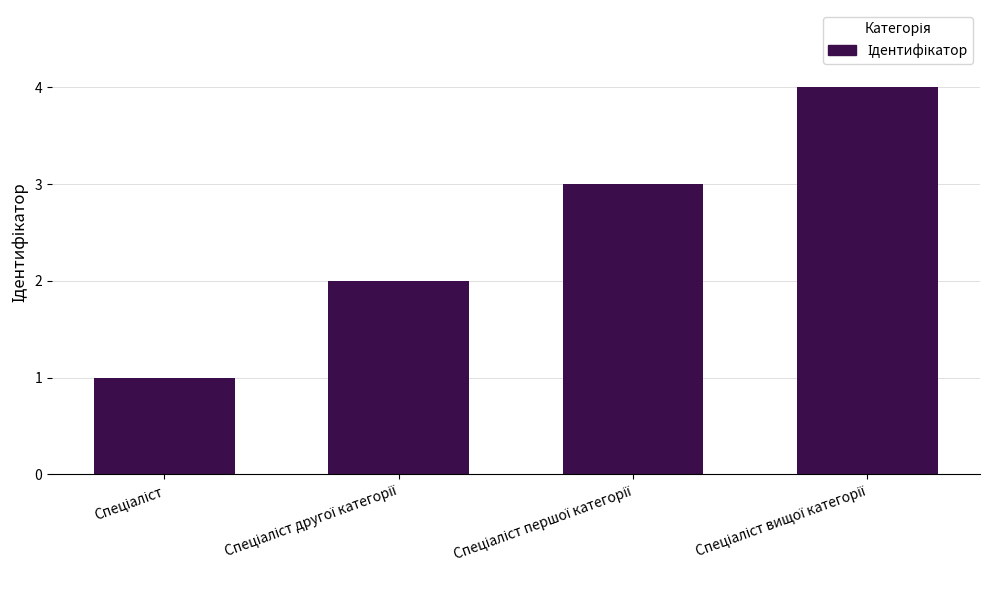

How many values are below 3?

2